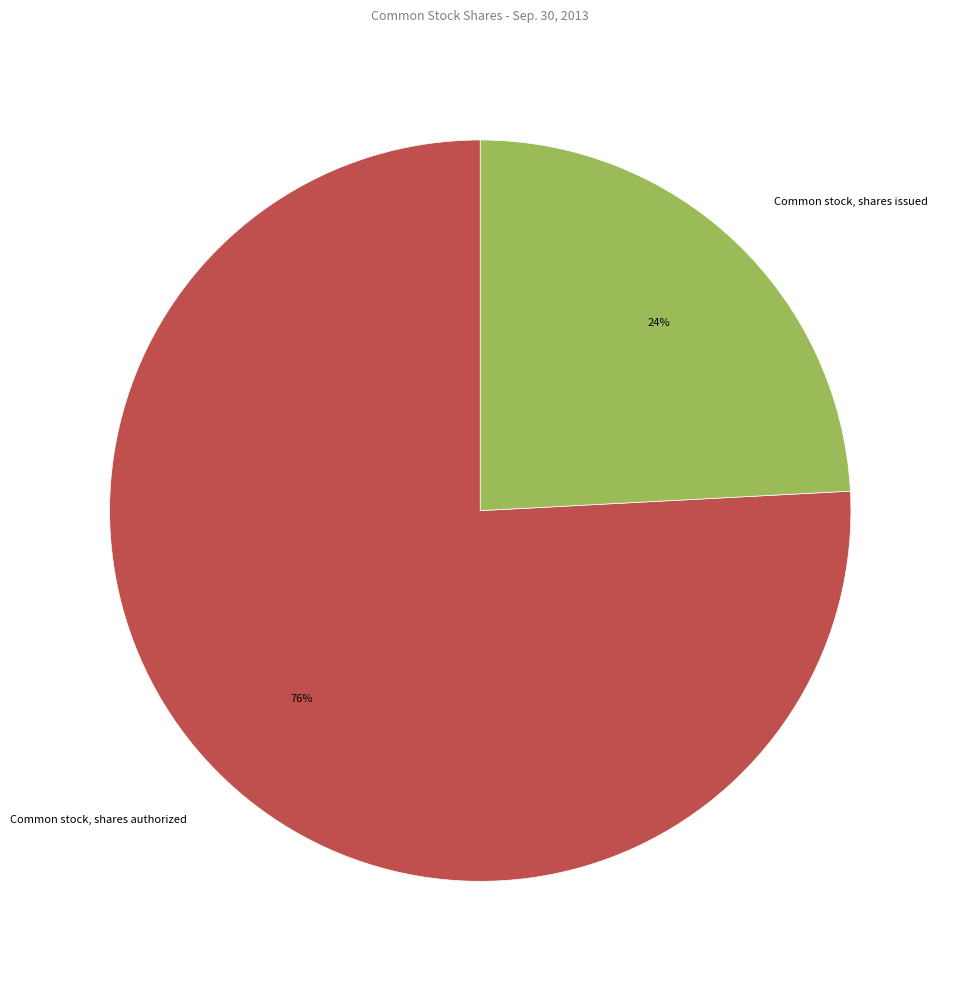

What is the ratio of the value at Common stock, shares issued to the value at Common stock, shares authorized?

0.3